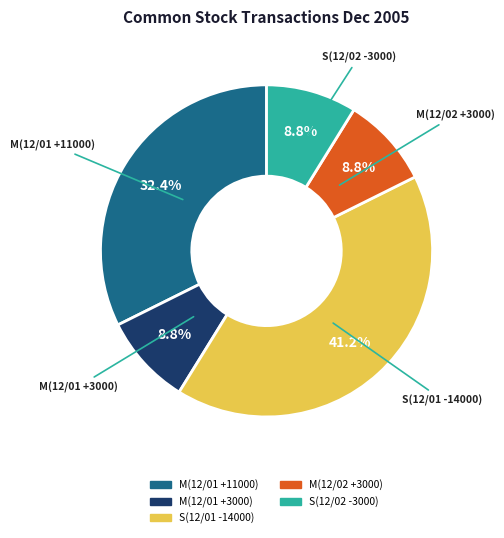

Is it true that S(12/02 -3000) is 9% of the pie?

True